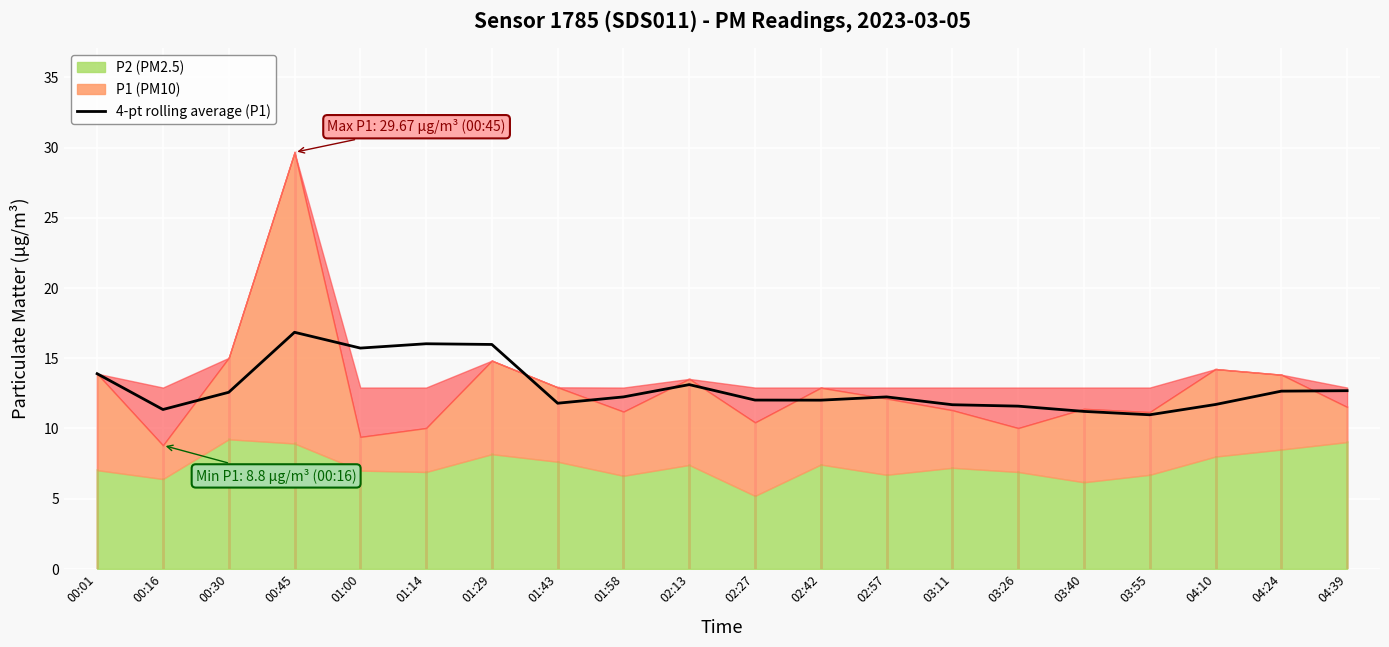

What is the lowest value of the 4-pt rolling average (P1) series?

11.0